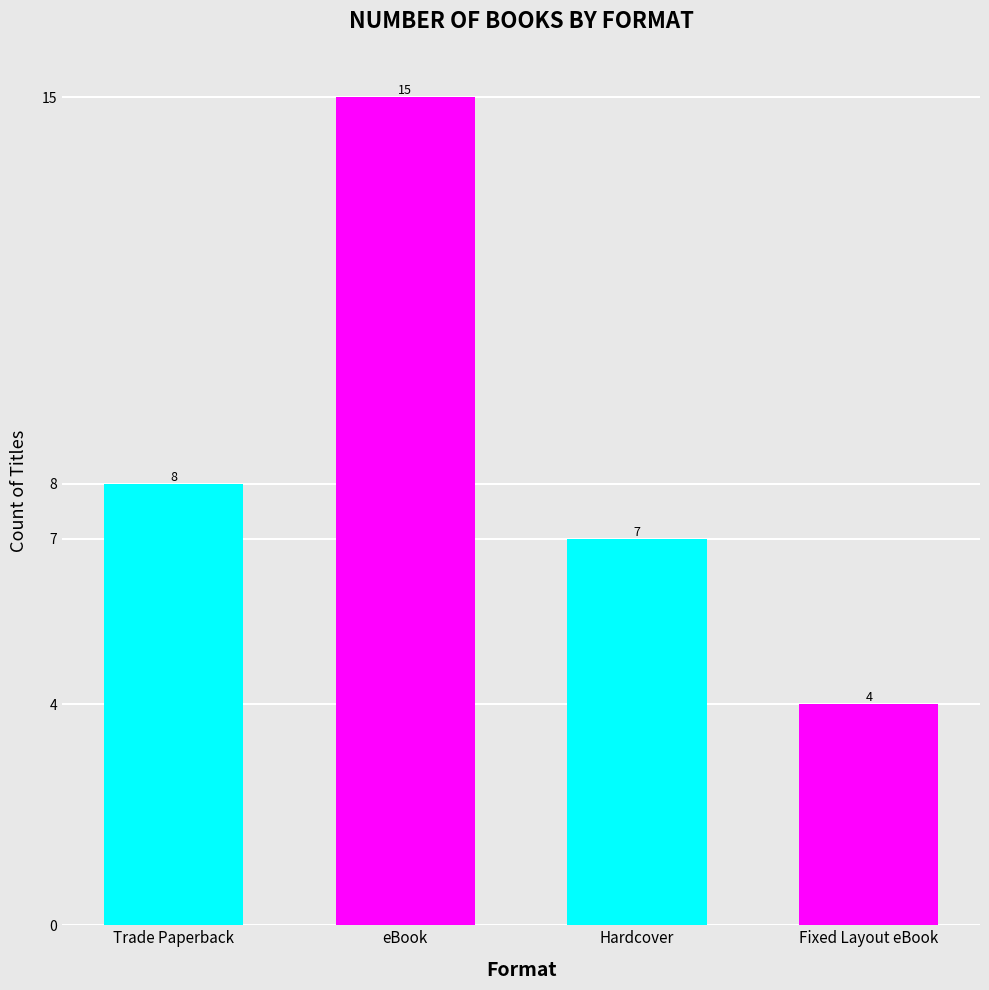

What is the average value?

8